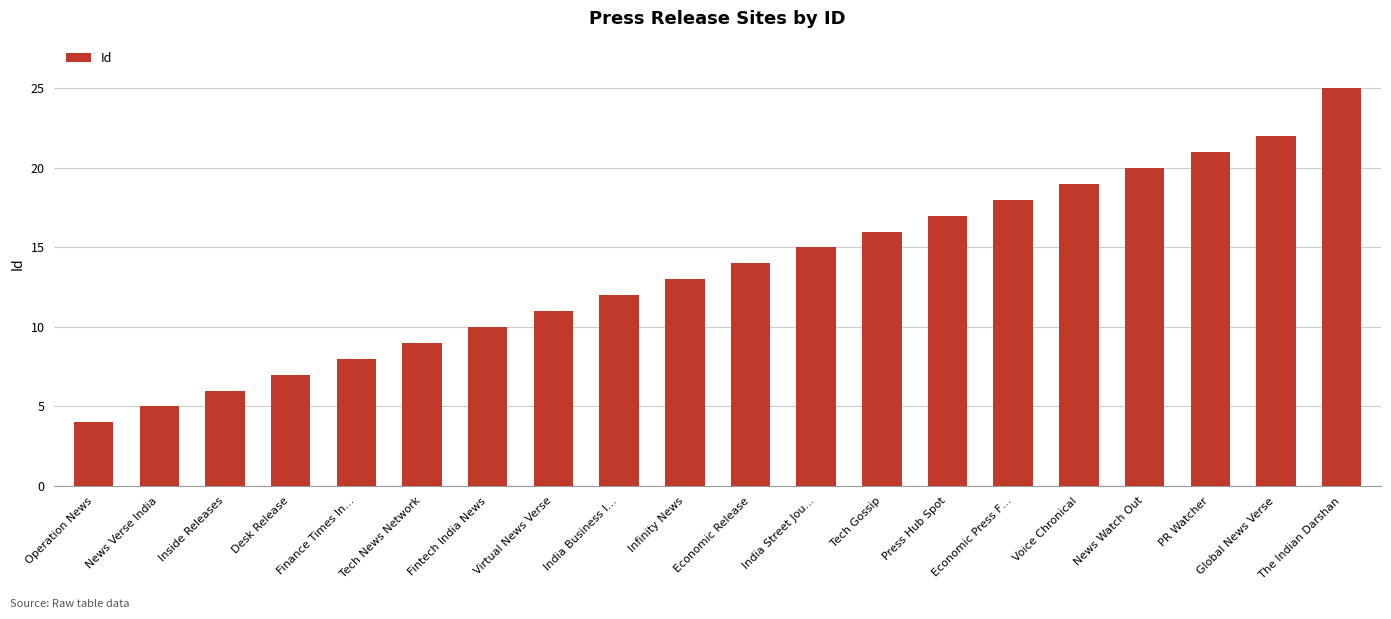

Reading left to right, what are all the values shown in this chart?

4	5	6	7	8	9	10	11	12	13	14	15	16	17	18	19	20	21	22	25